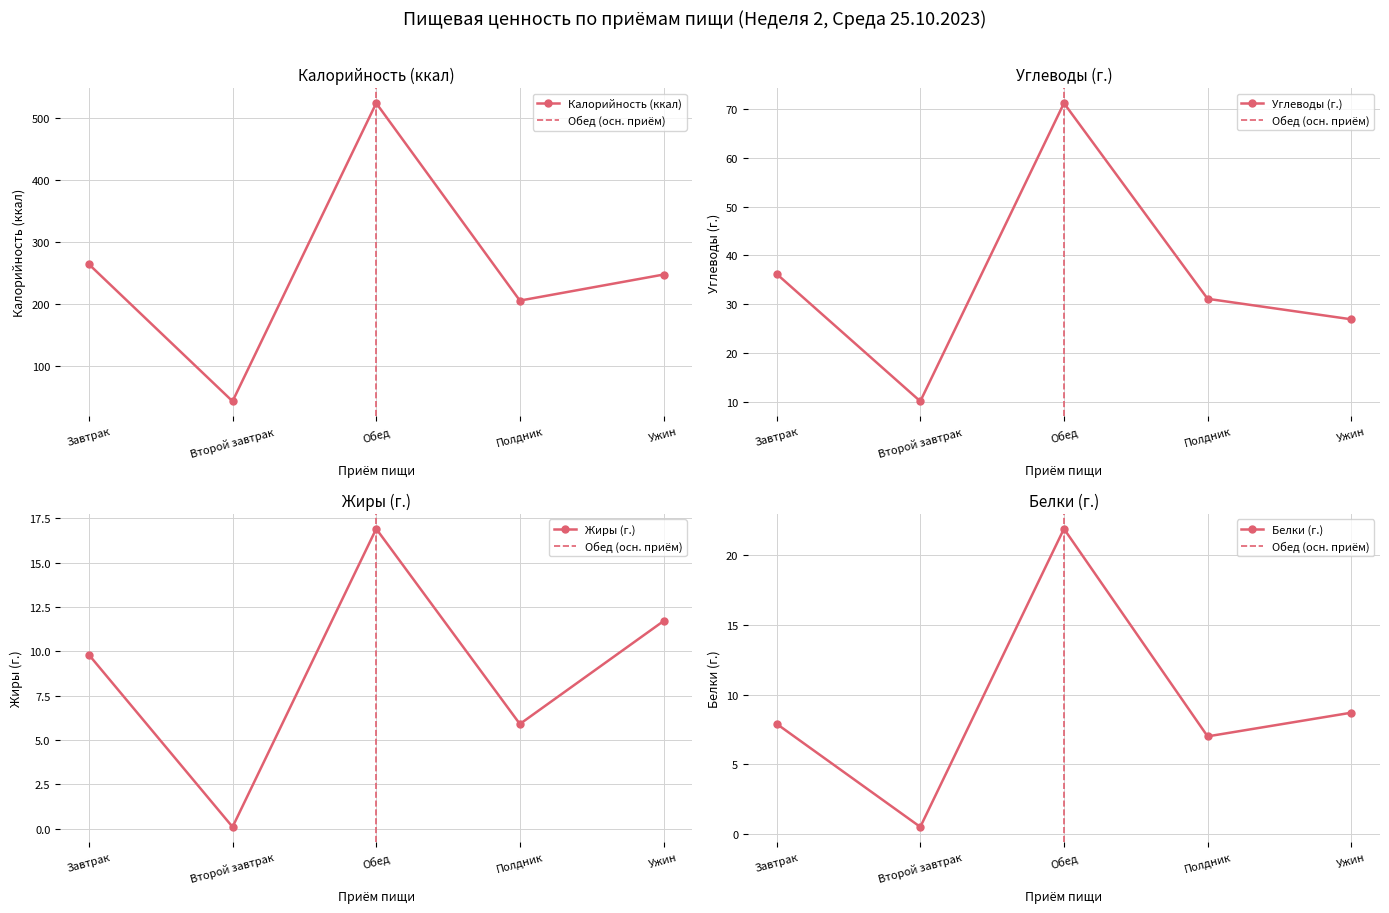

What are all the series names shown in the legend?

Калорийность (ккал), Углеводы (г.), Жиры (г.), Белки (г.)